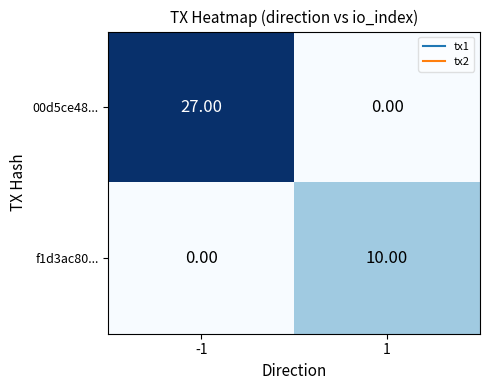

Rank the series at 1 from highest to lowest value.

f1d3ac80..., 00d5ce48...